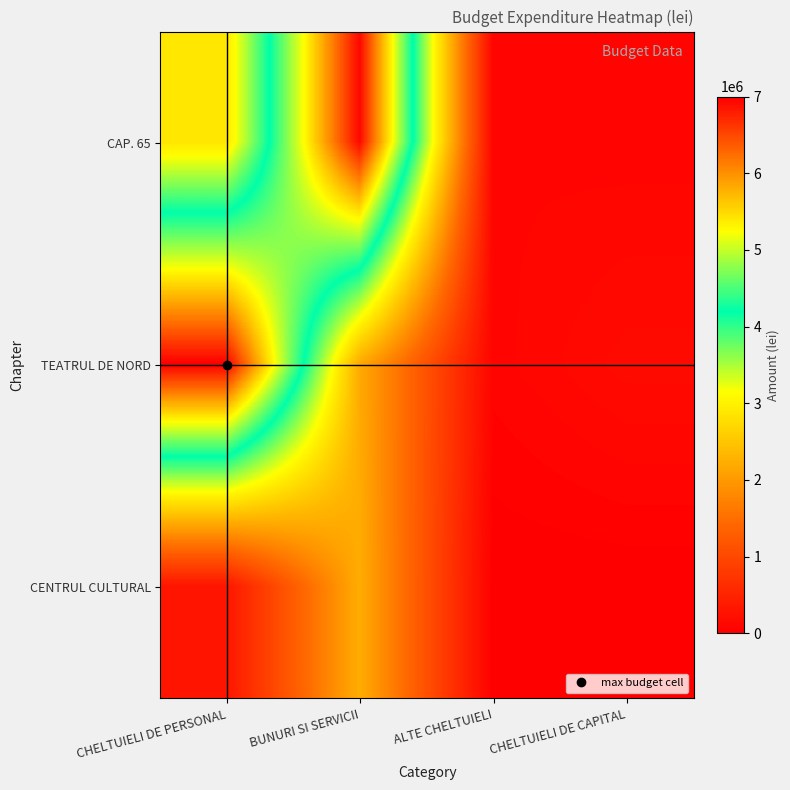

Reading right to left, list all the values displayed in this chart.

CAP. 65: CHELTUIELI DE CAPITAL=65300	ALTE CHELTUIELI=80000	BUNURI SI SERVICII=6946828	CHELTUIELI DE PERSONAL=2873594
TEATRUL DE NORD: CHELTUIELI DE CAPITAL=150000	ALTE CHELTUIELI=68400	BUNURI SI SERVICII=2186600	CHELTUIELI DE PERSONAL=7000000
CENTRUL CULTURAL: CHELTUIELI DE CAPITAL=0	ALTE CHELTUIELI=0	BUNURI SI SERVICII=2220000	CHELTUIELI DE PERSONAL=300000